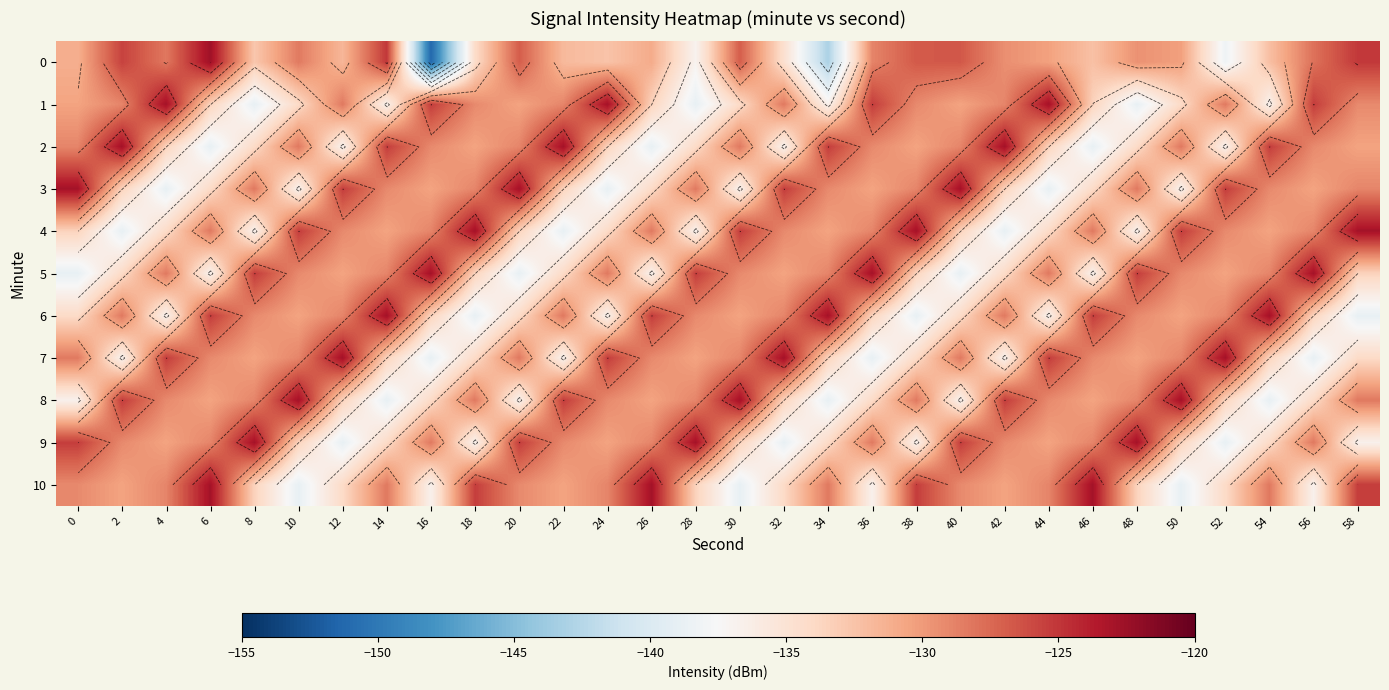

The value of 1 at 38 is -32.6. True or false?

False